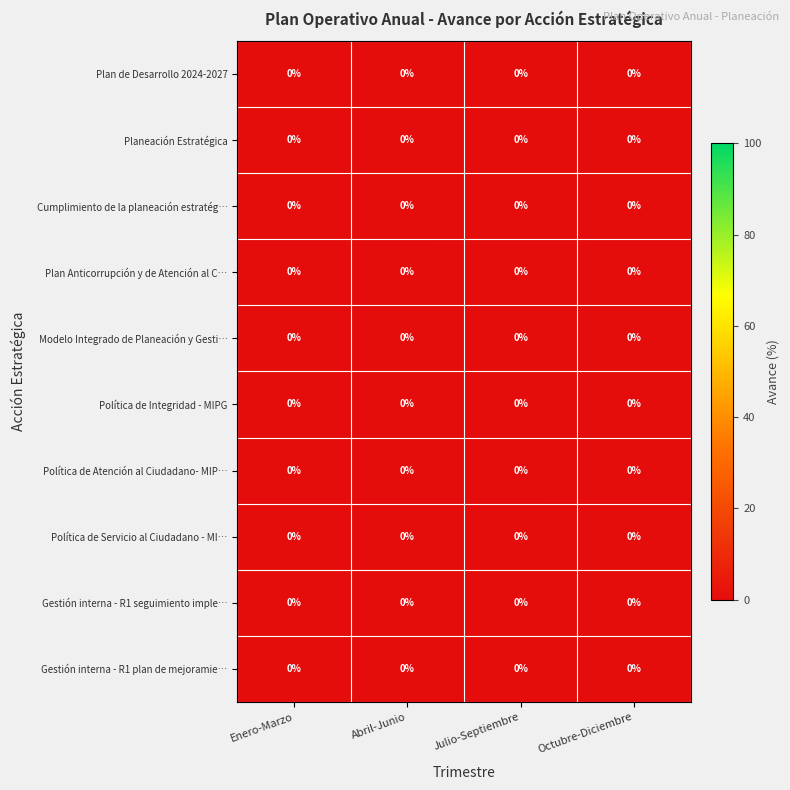

Where is Planeación Estratégica nearest to the value 0?

Julio-Septiembre